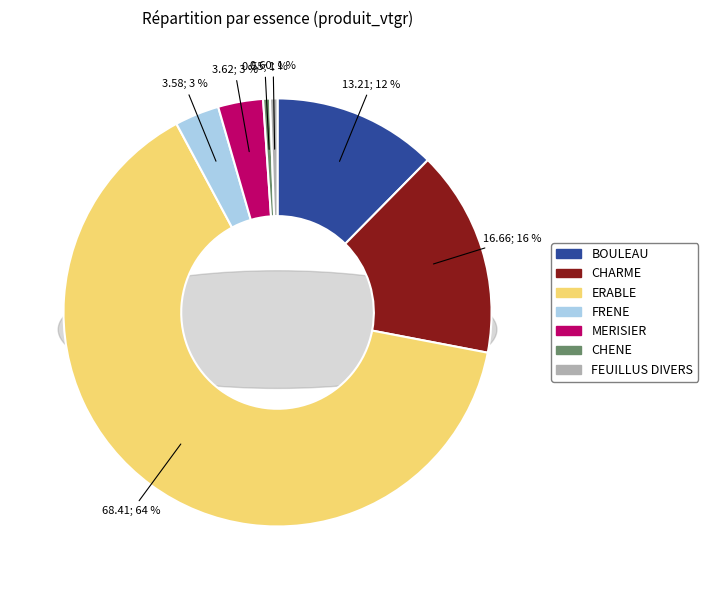

Does ERABLE account for over 50% of the chart?

Yes